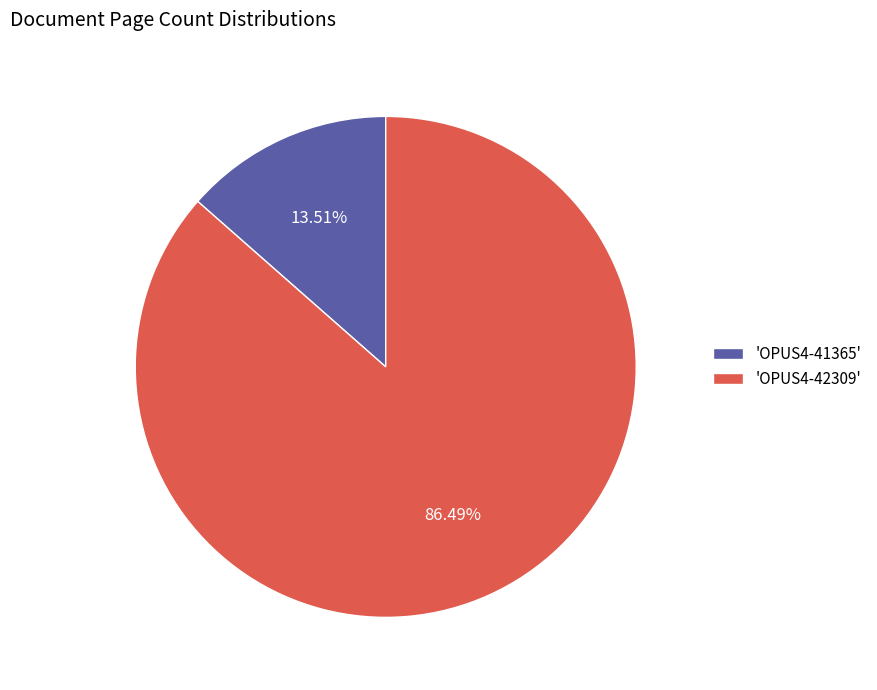

Combined, do 'OPUS4-41365' and 'OPUS4-42309' account for over 50%?

Yes